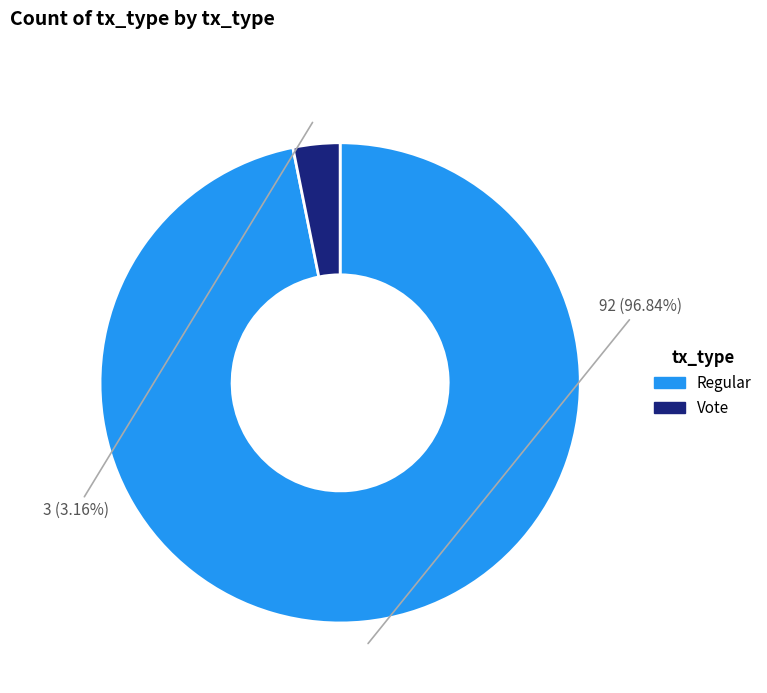

Which slice is the smallest?

Vote